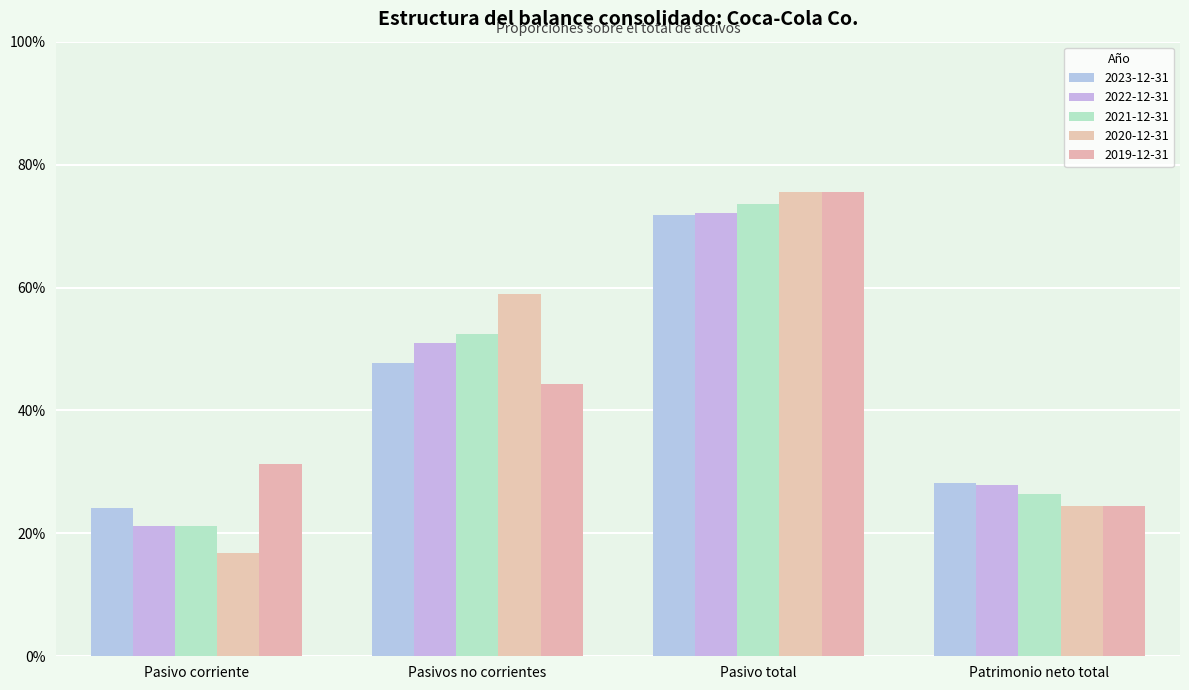

How many 2020-12-31 values are between 0 and 1?

4